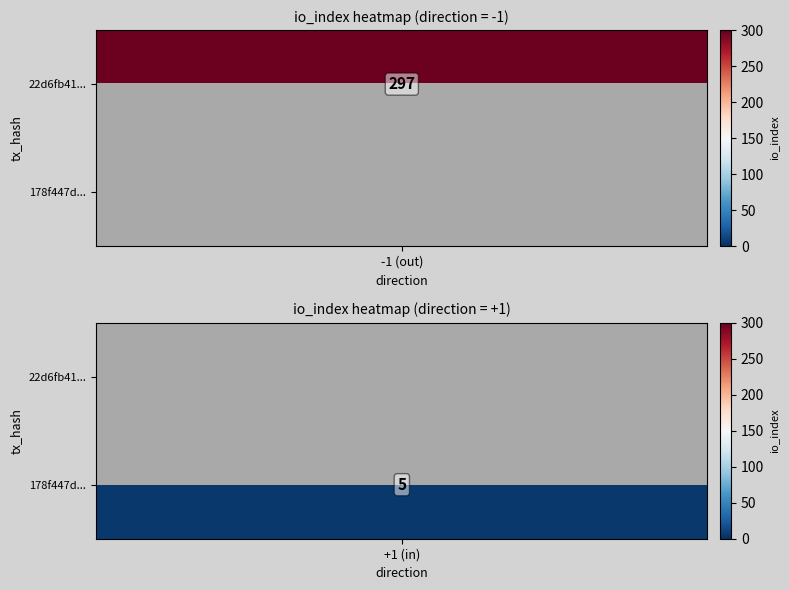

Is it true that 22d6fb4133af5e6886f600c02b16b4b2edc6db0 equals 297 at io_index?

True